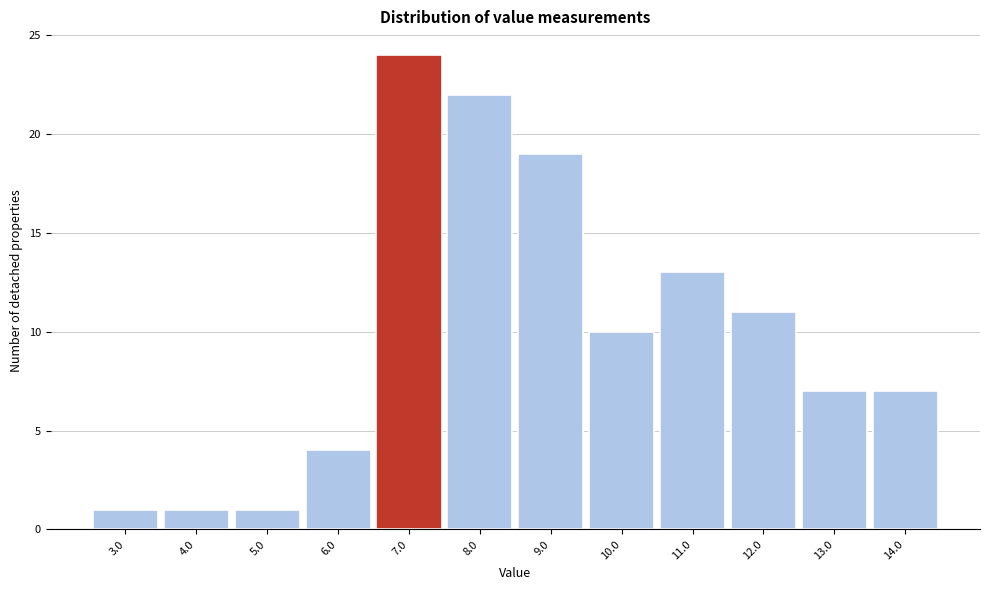

Reading left to right, transcribe all the data shown in this chart.

1	1	1	4	24	22	19	10	13	11	7	7